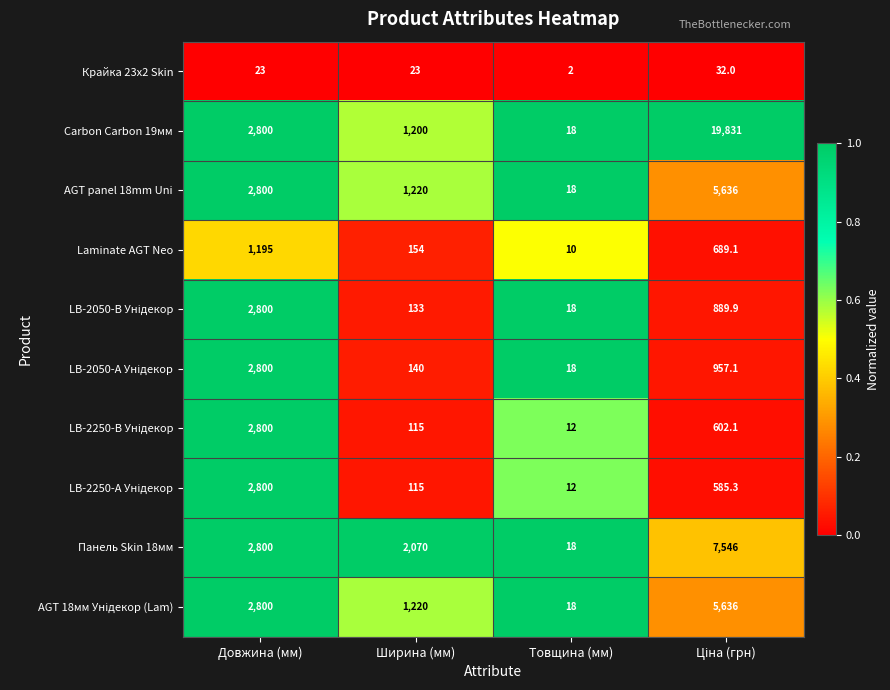

What is the difference between the maximum and minimum values in the Carbon Carbon 19мм series?

19813.0